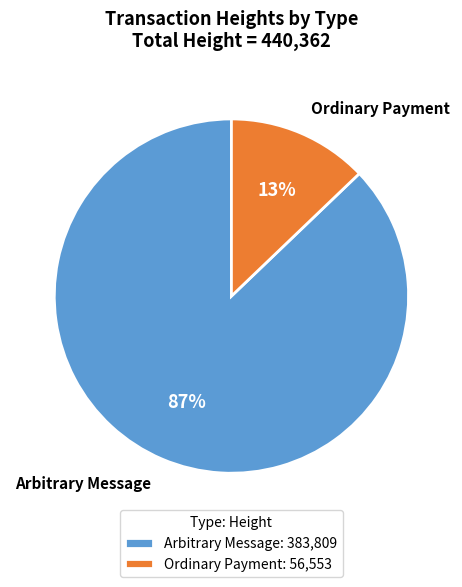

To the nearest percent, what portion does Arbitrary Message represent?

87%